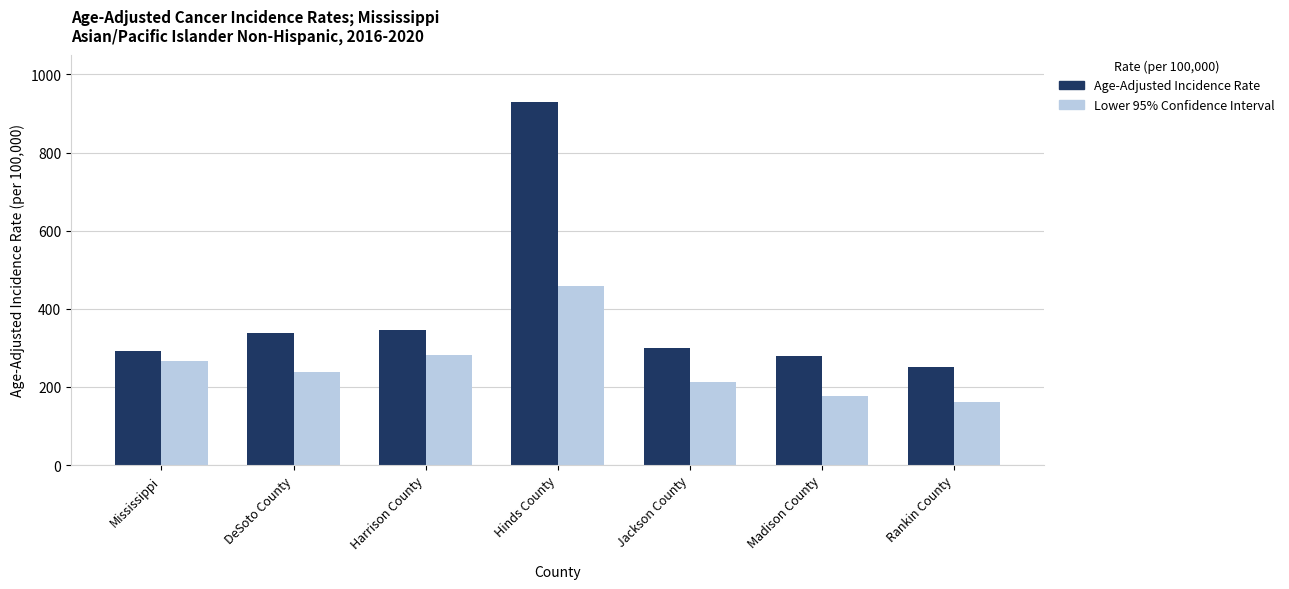

What is the approximate value of Age-Adjusted Incidence Rate at Madison County?

278.5